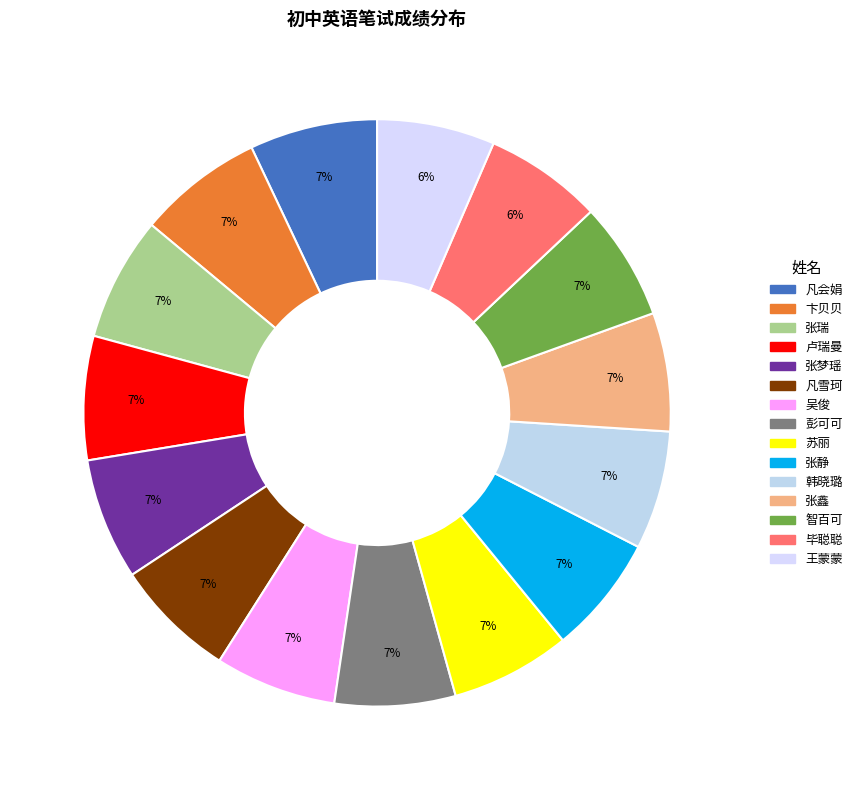

Approximately how many times larger is the value at 吴俊 compared to 韩晓璐?

1.0